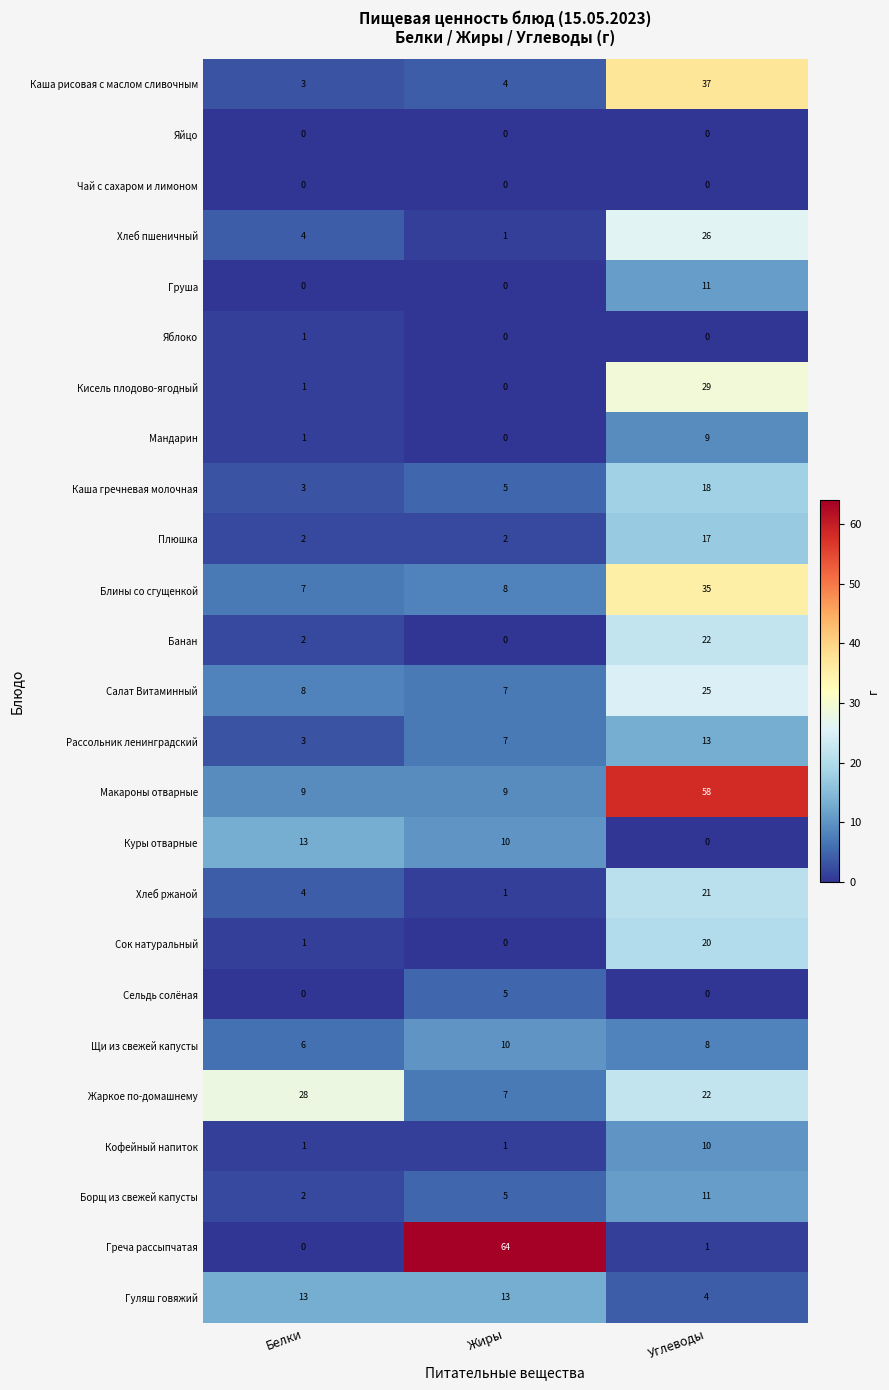

Which series changed the most between Жиры and Углеводы?

Греча рассыпчатая